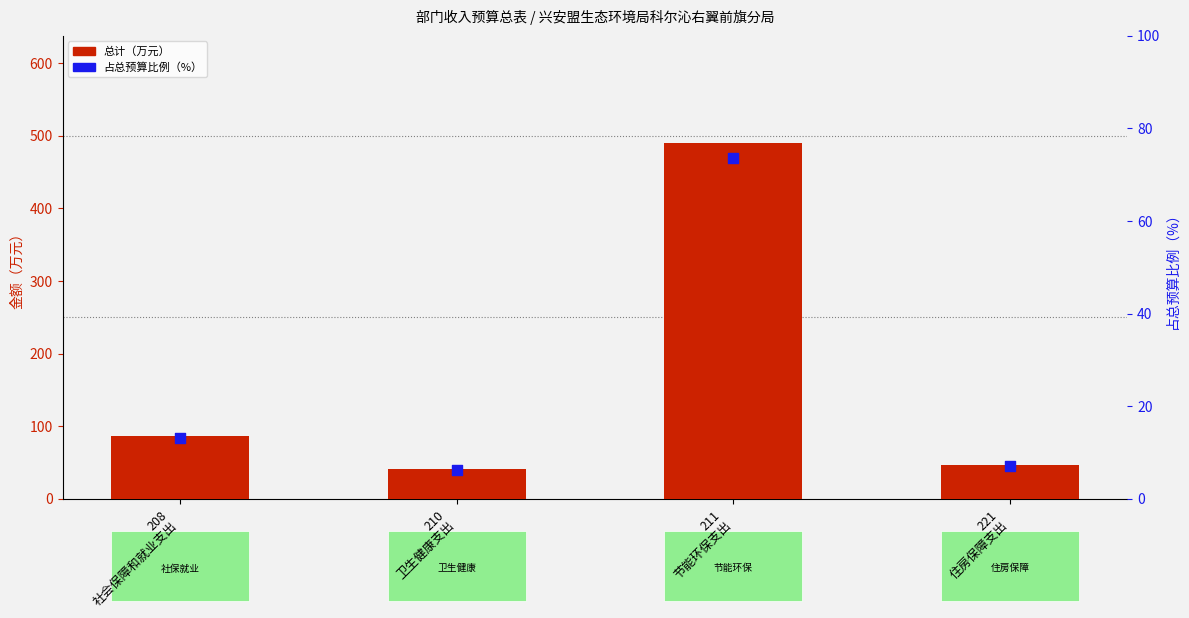

Which series reaches the maximum Y coordinate?

总计（万元）